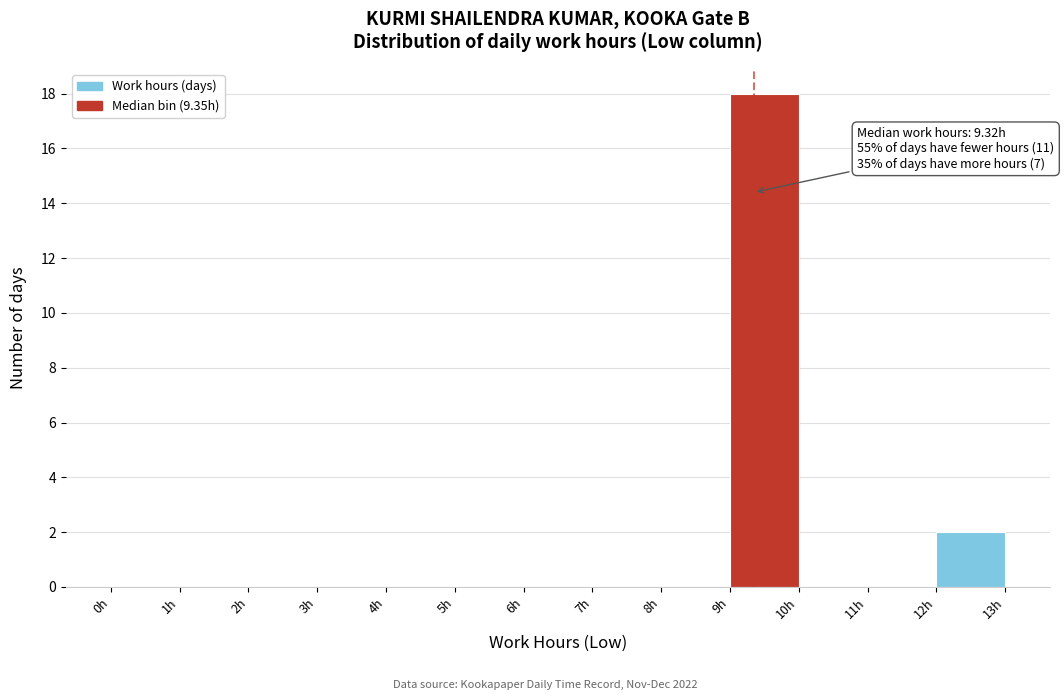

Over which range of the x-axis is the bar tallest?

9 to 10